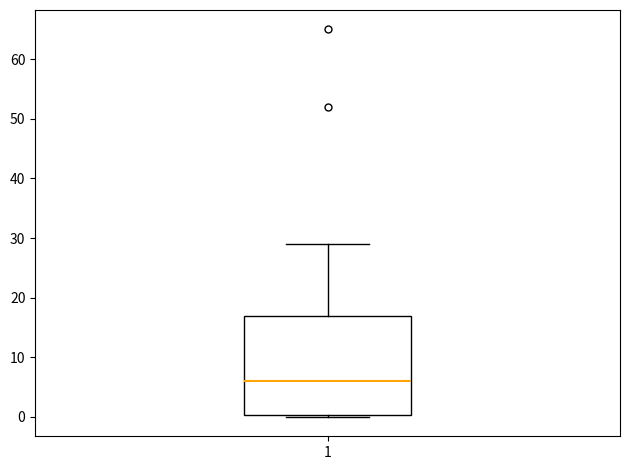

Where is the upper edge of the box at x = 1 on the y-axis? The values are not printed on the chart, so give them approximately, as read against the axis.

17